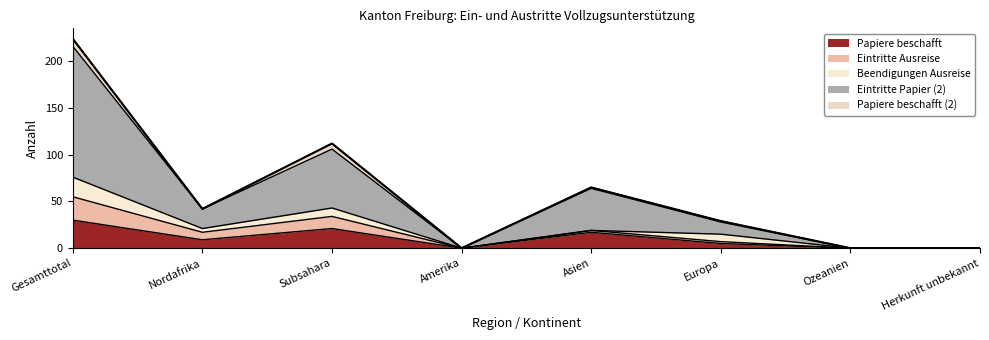

At Gesamttotal, list the series in order from smallest to largest.

Papiere beschafft (2), Beendigungen Ausreise, Eintritte Ausreise, Papiere beschafft, Eintritte Papier (2)